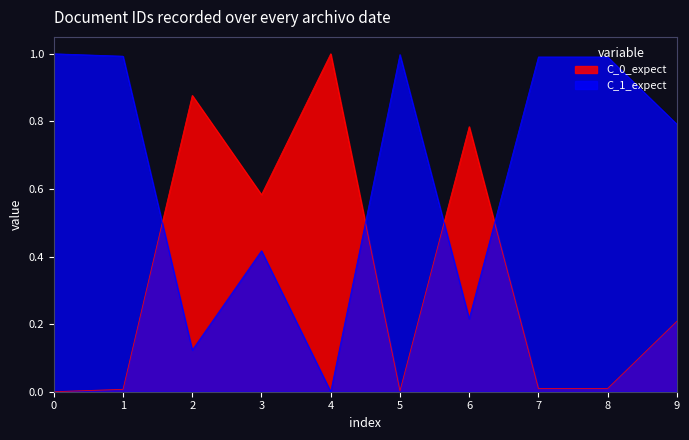

Does the chart display data point markers on the line(s)?

No